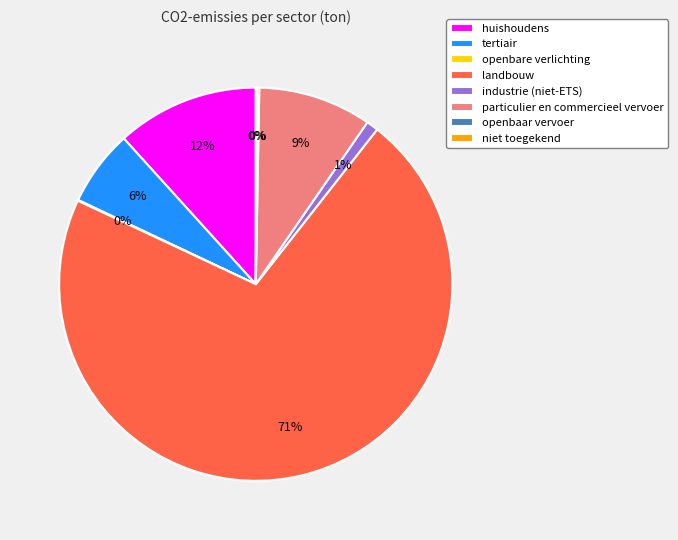

To the nearest percent, what is the average slice percentage?

12%